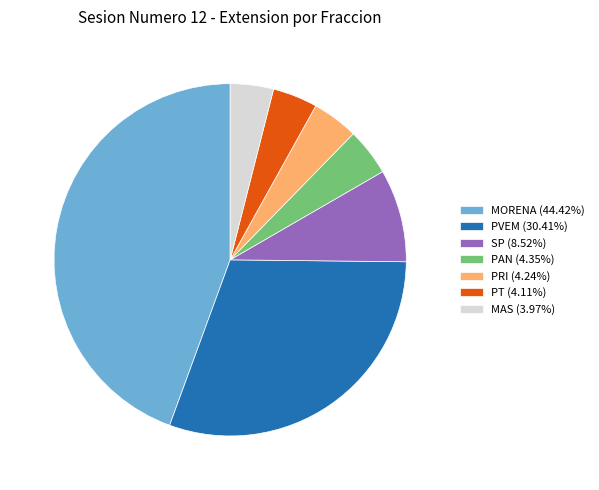

Does any single category account for the majority?

No